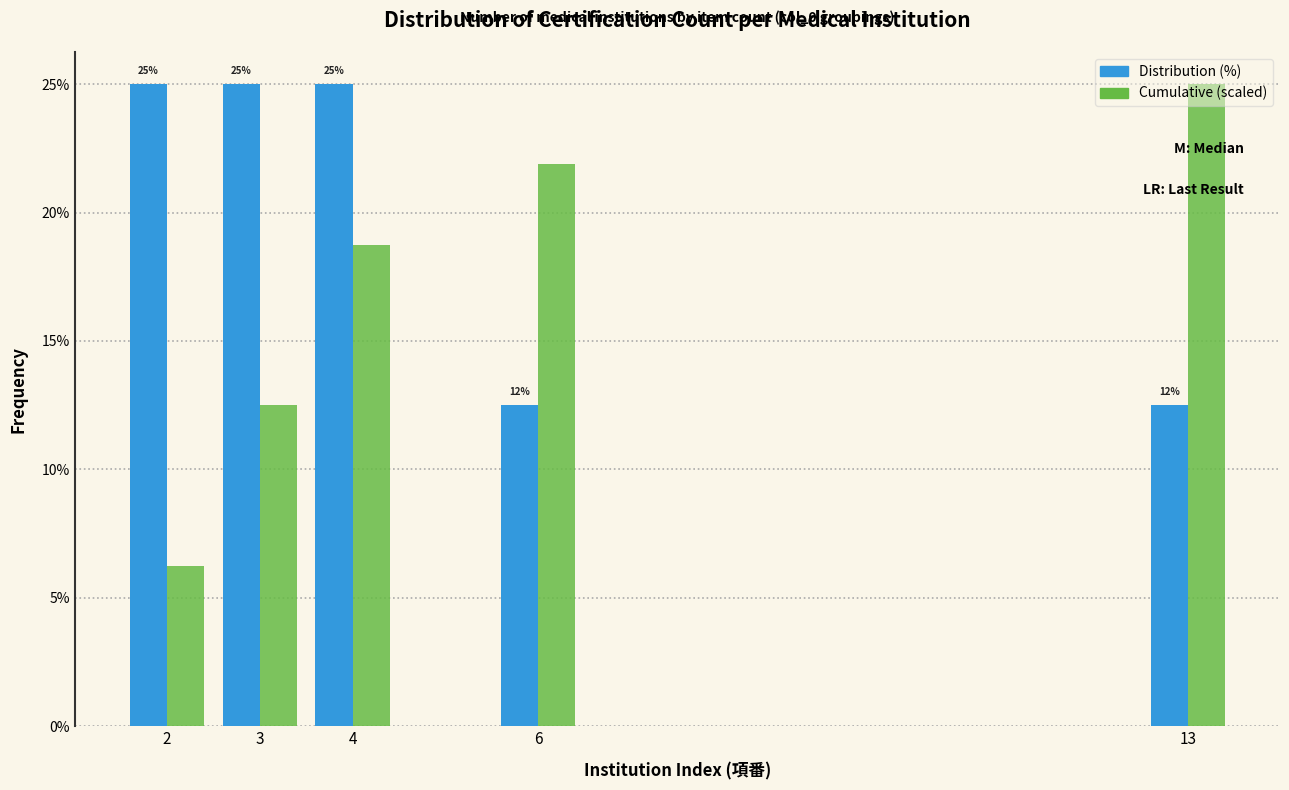

What is the maximum value shown in the chart?

25.0